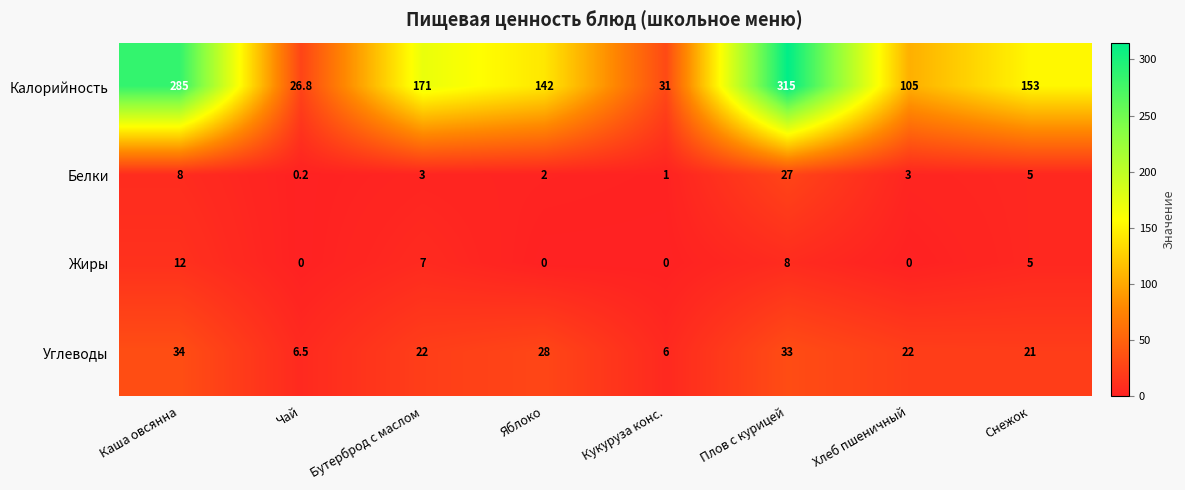

What is the sum of all Жиры values?

32.0